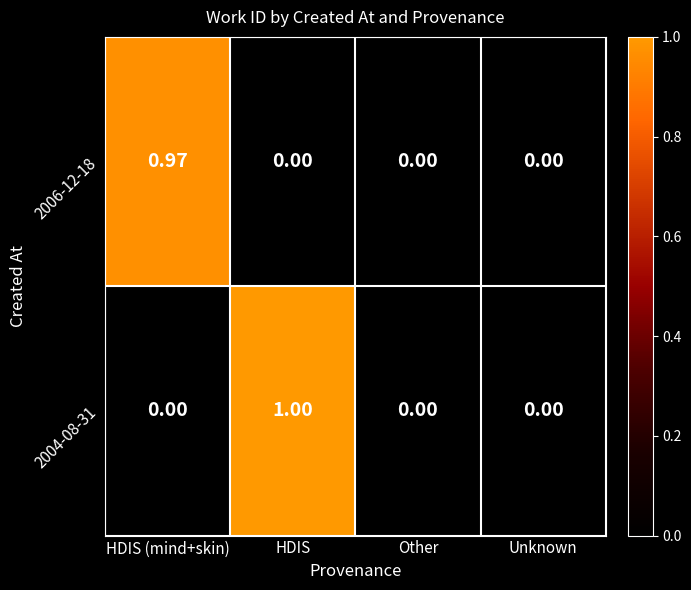

Which series has the widest spread of values?

2004-08-31